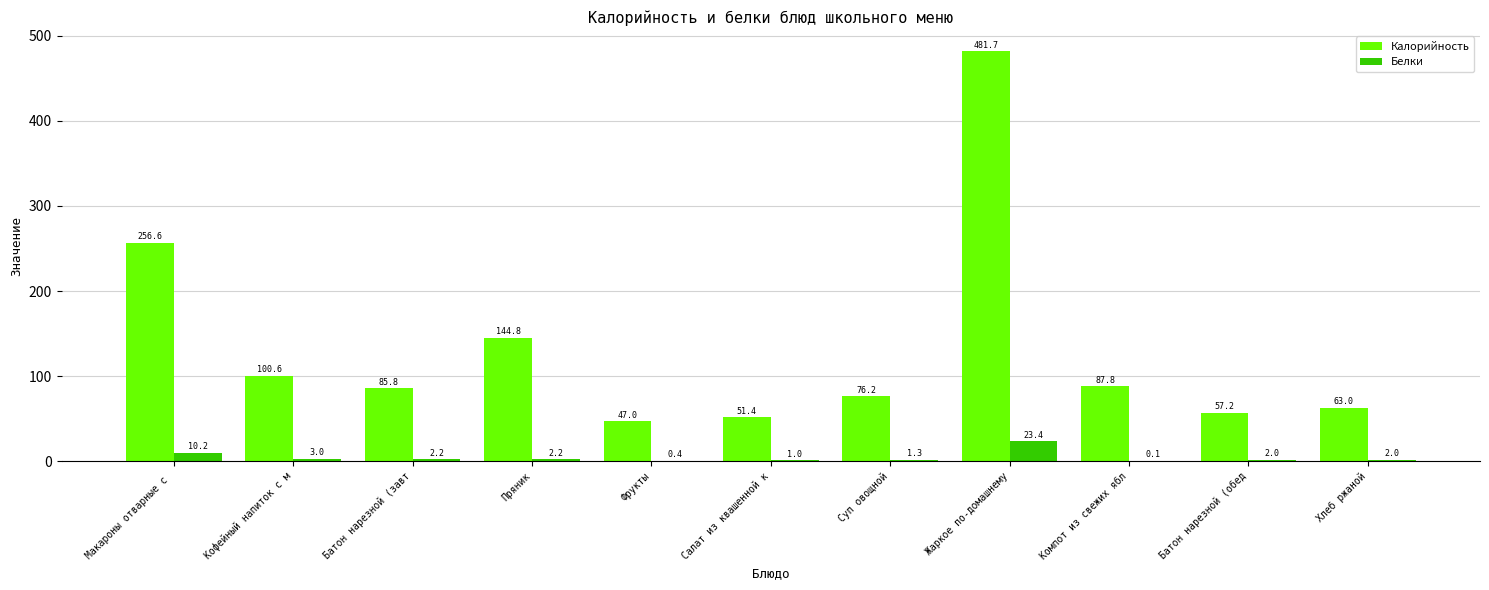

Is it true that Калорийность equals 134.0 at Жаркое по-домашнему?

False